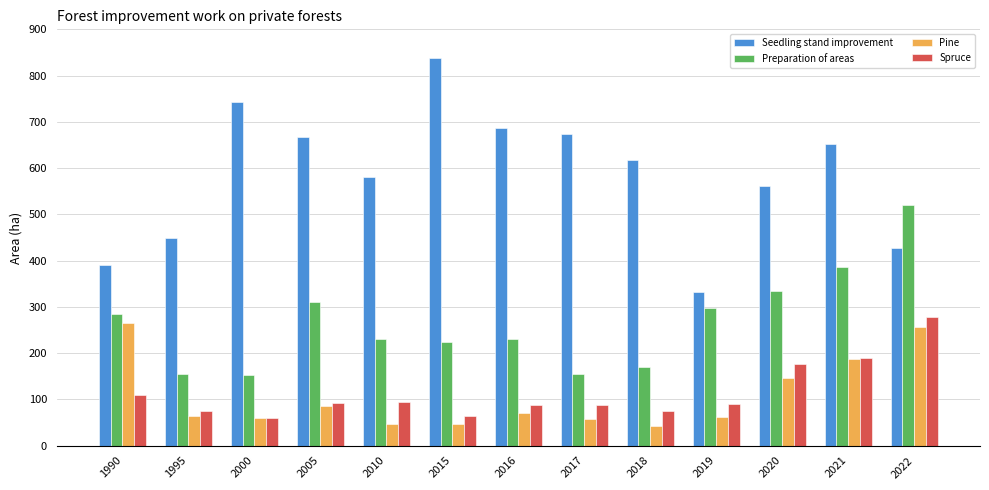

At which label does Spruce first exceed 89?

1990